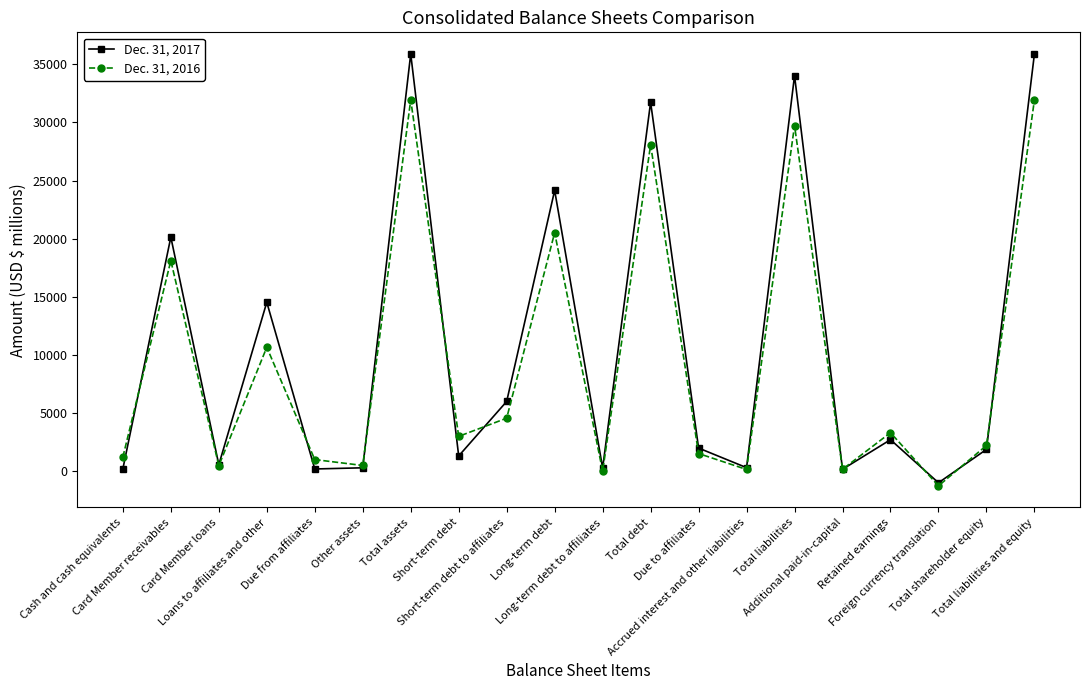

What are all the series names shown in the legend?

Dec. 31, 2017, Dec. 31, 2016